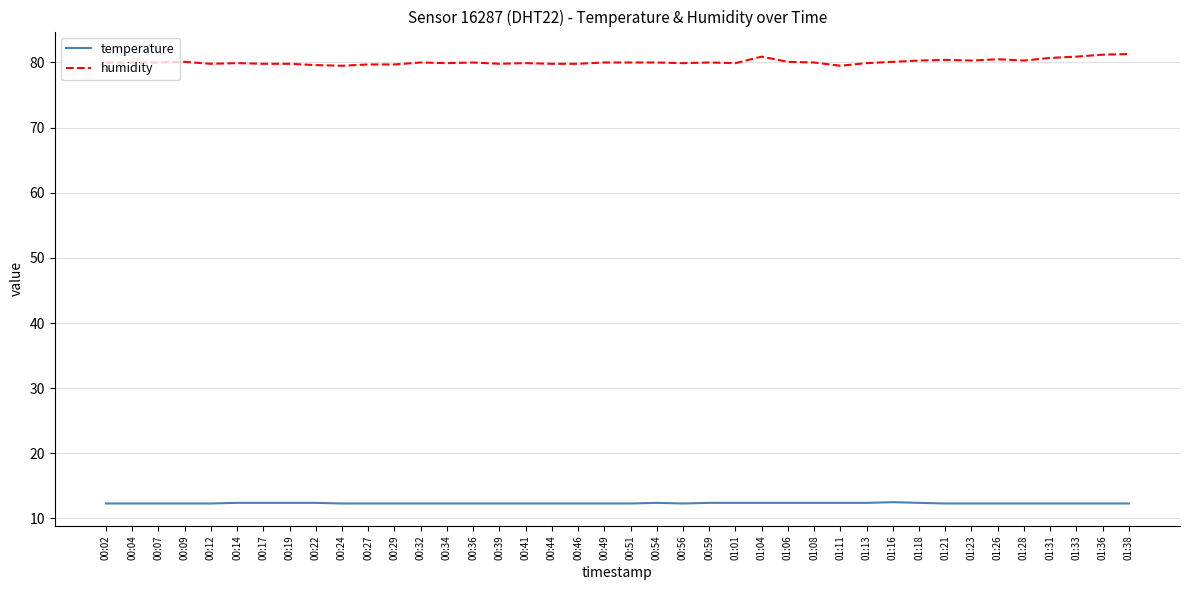

Does the chart have visible grid lines?

Yes